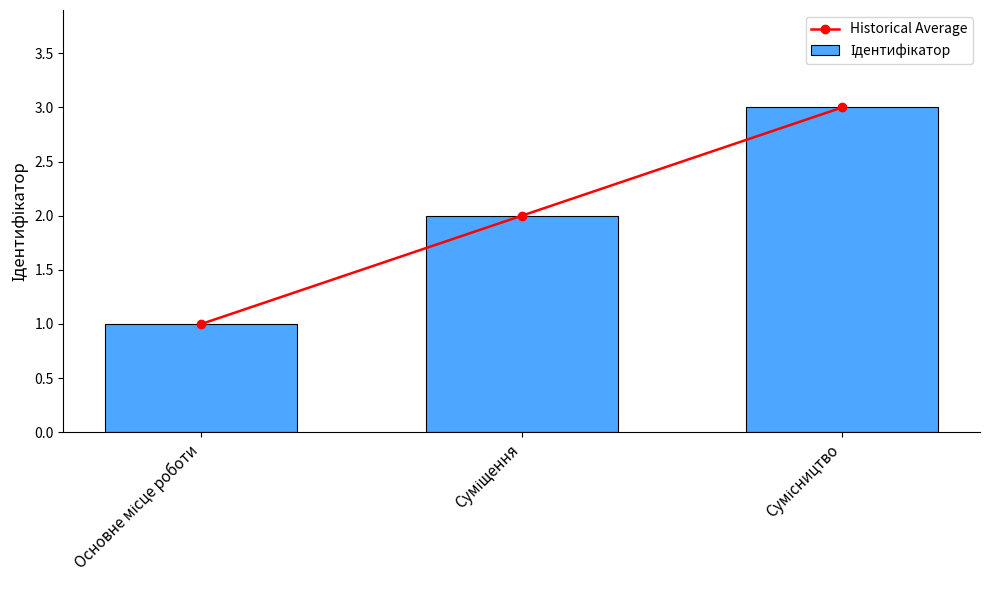

Which label corresponds to the smallest value in the chart?

Основне місце роботи